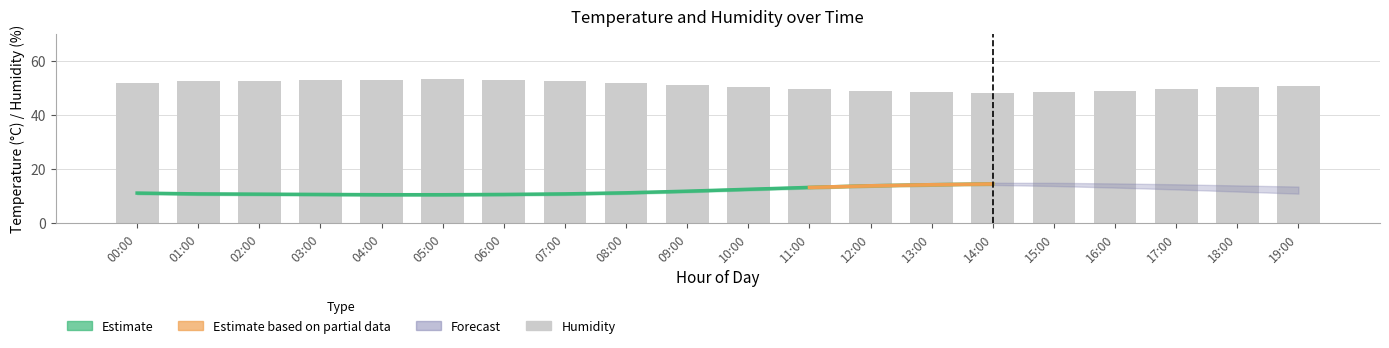

Reading right to left, extract all data points from this chart.

temperature: 12.2	12.8	13.4	13.9	14.3	14.5	14.2	13.8	13.2	12.5	11.8	11.2	10.8	10.6	10.5	10.5	10.6	10.7	10.8	11.1
humidity: 50.8	50.1	49.4	48.8	48.4	48.2	48.5	48.9	49.5	50.2	51.0	51.8	52.5	52.9	53.1	53.0	52.8	52.6	52.4	51.9
temp_upper: 12.6	13.2	13.8	14.3	14.7	14.9	14.6	14.2	13.6	12.9	12.2	11.6	11.2	11.0	10.9	10.9	11.0	11.1	11.2	11.5
temp_lower: 11.8	12.4	13.0	13.5	13.9	14.1	13.8	13.4	12.8	12.1	11.4	10.8	10.4	10.2	10.1	10.1	10.2	10.3	10.4	10.7
humid_upper: 52.4	51.7	51.0	50.4	50.0	49.8	50.1	50.5	51.1	51.8	52.6	53.4	54.1	54.5	54.7	54.6	54.4	54.2	54.0	53.5
humid_lower: 49.2	48.5	47.8	47.2	46.8	46.6	46.9	47.3	47.9	48.6	49.4	50.2	50.9	51.3	51.5	51.4	51.2	51.0	50.8	50.3